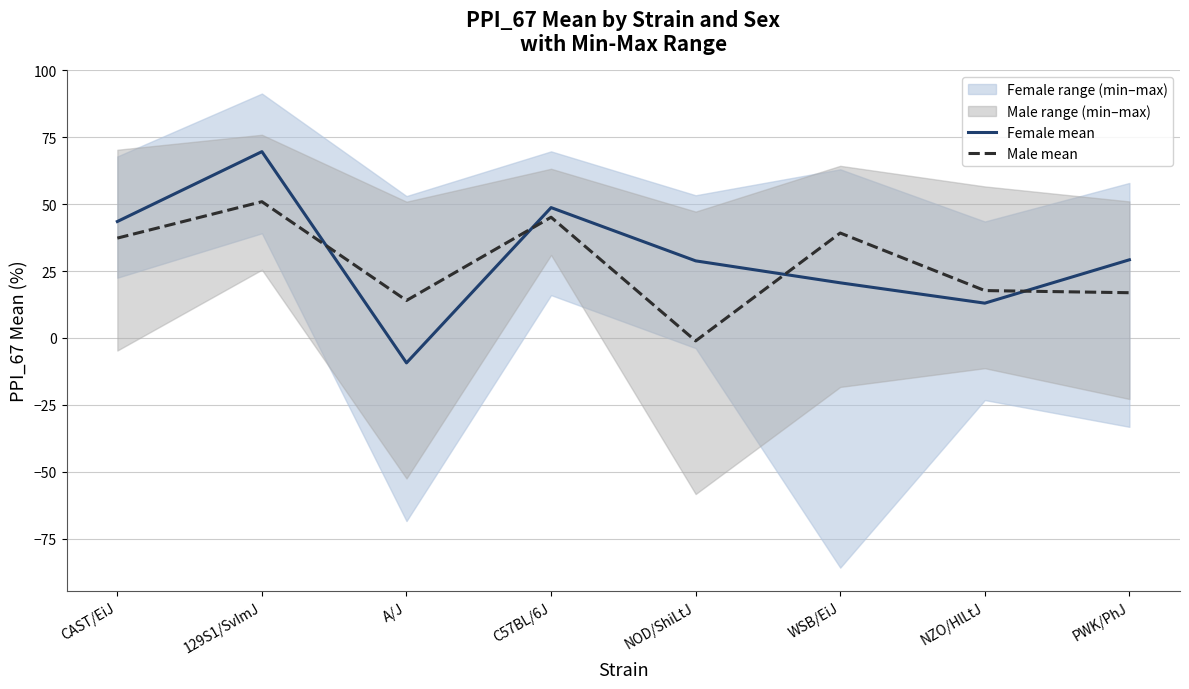

At which label is Male mean closest to 24?

NZO/HlLtJ